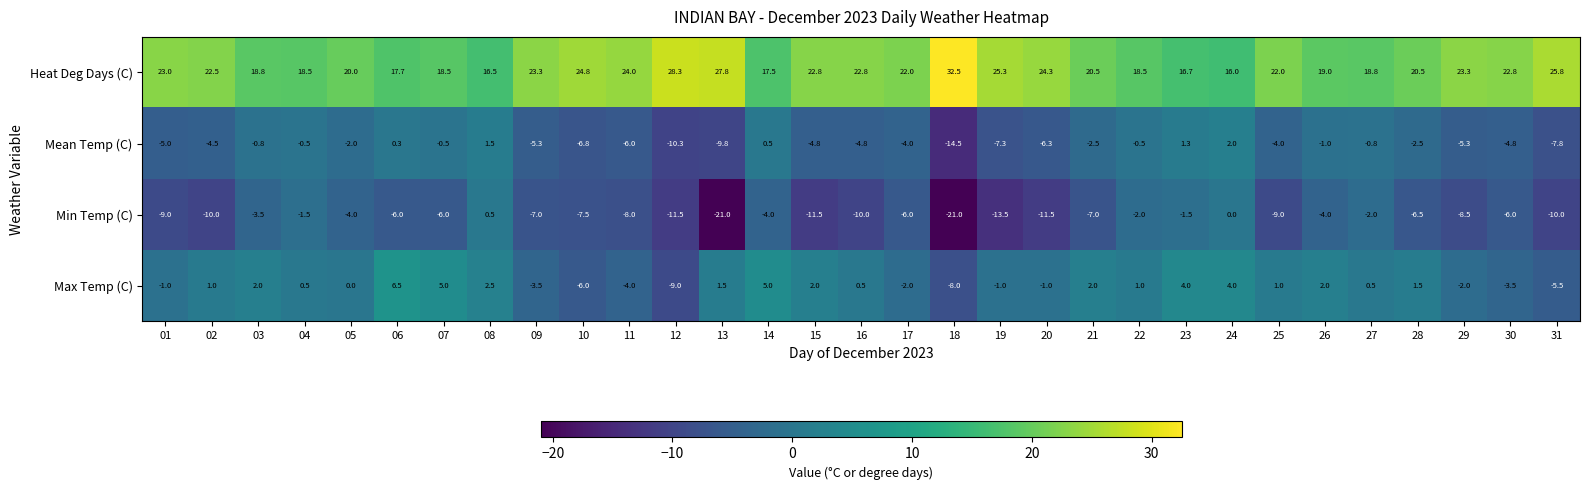

Count the number of categories in the chart.

31